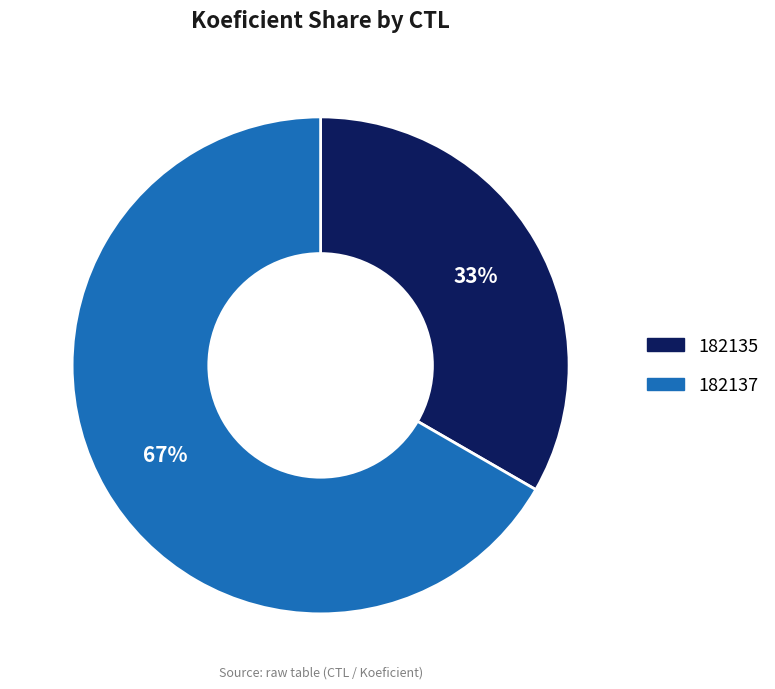

To the nearest percent, what portion does 182135 represent?

33%